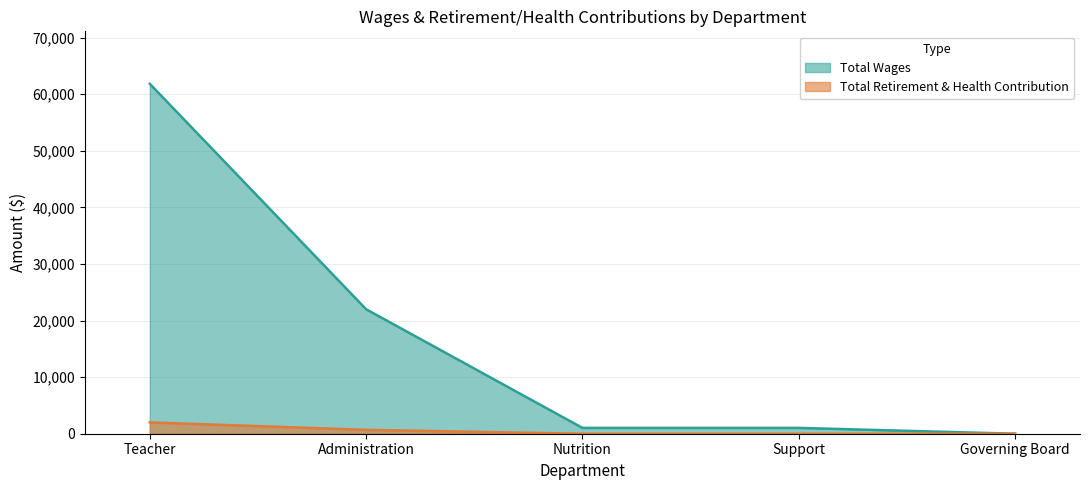

True or false: Total Retirement & Health Contribution and Total Wages intersect in this chart.

False